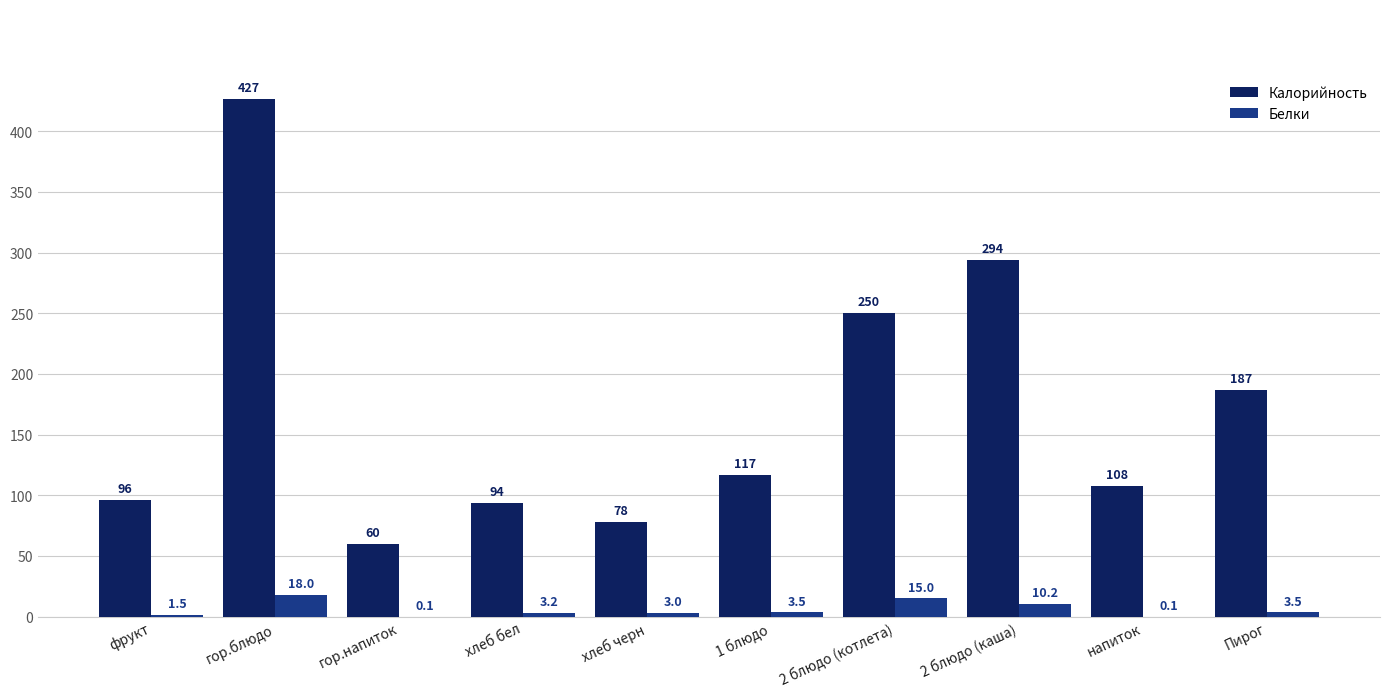

What is the highest value of the Калорийность series?

426.6